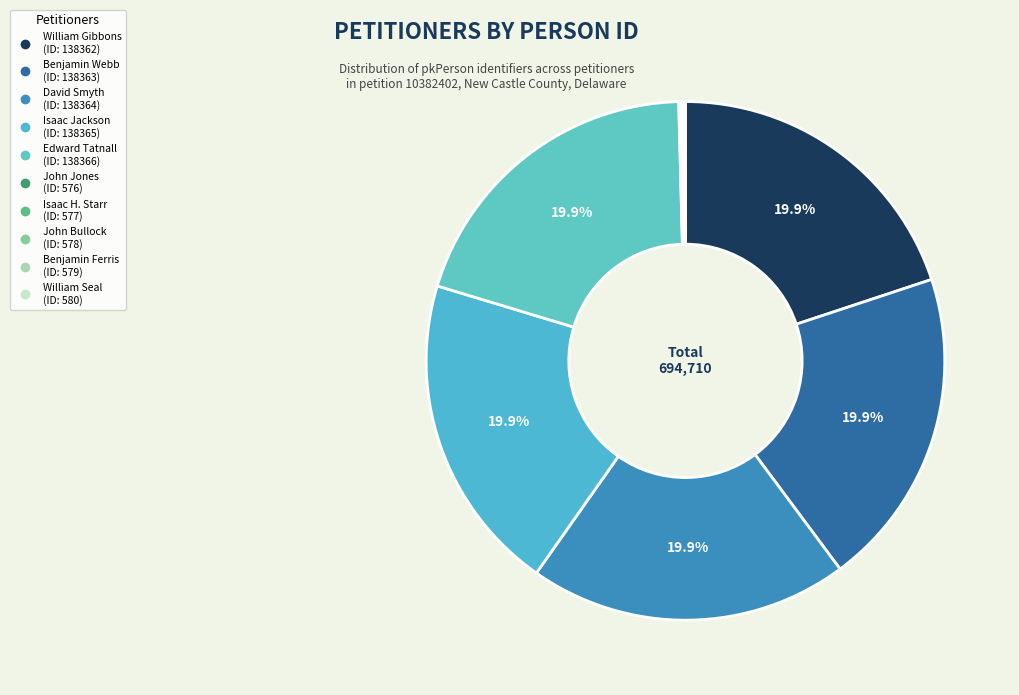

To the nearest percent, what percentage of the pie is William Gibbons?

20%